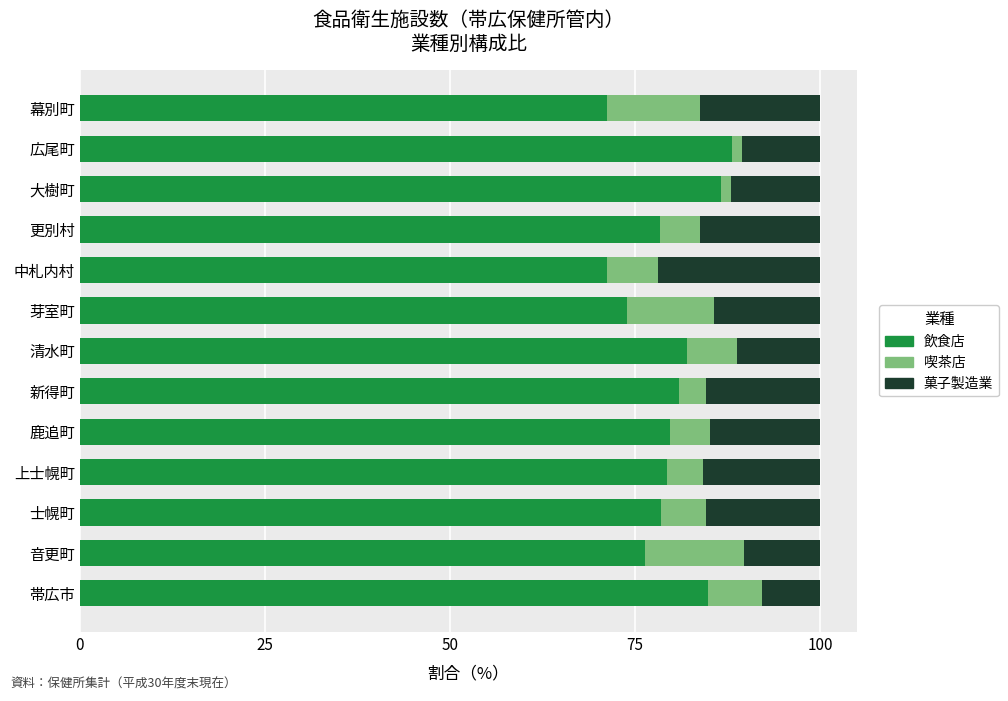

What is the maximum value for 飲食店?

88.2